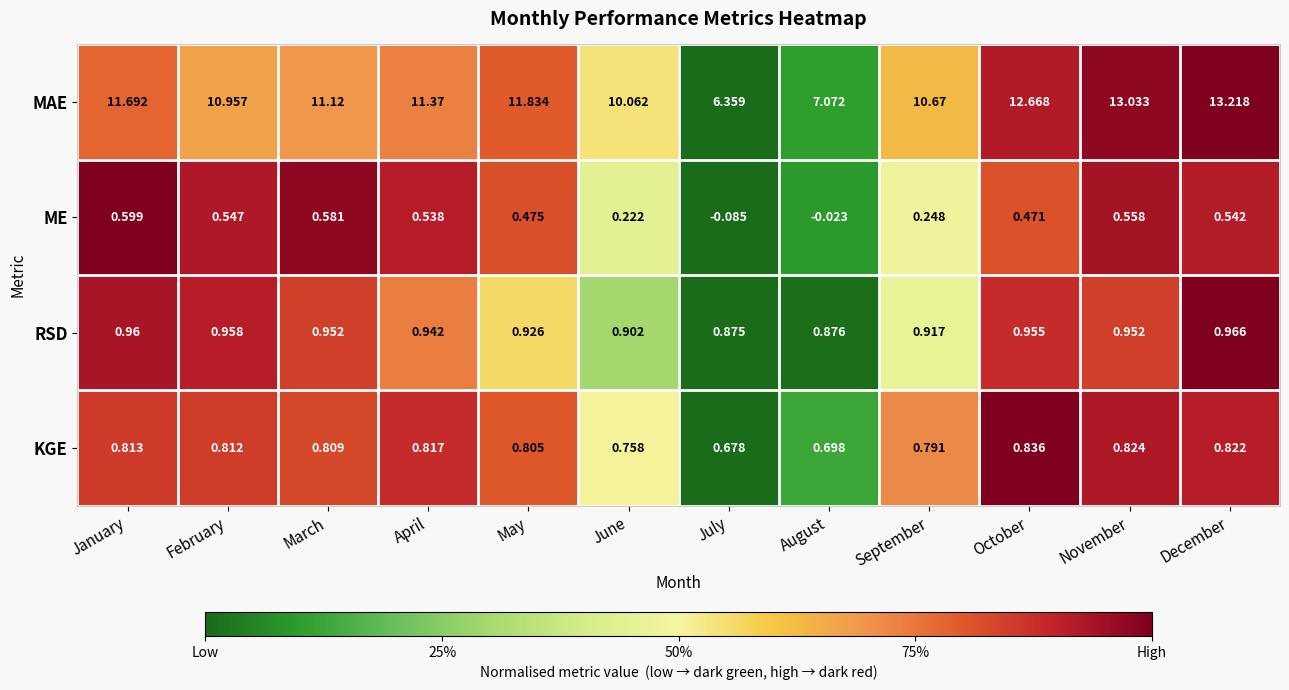

How many series are shown in this chart?

4